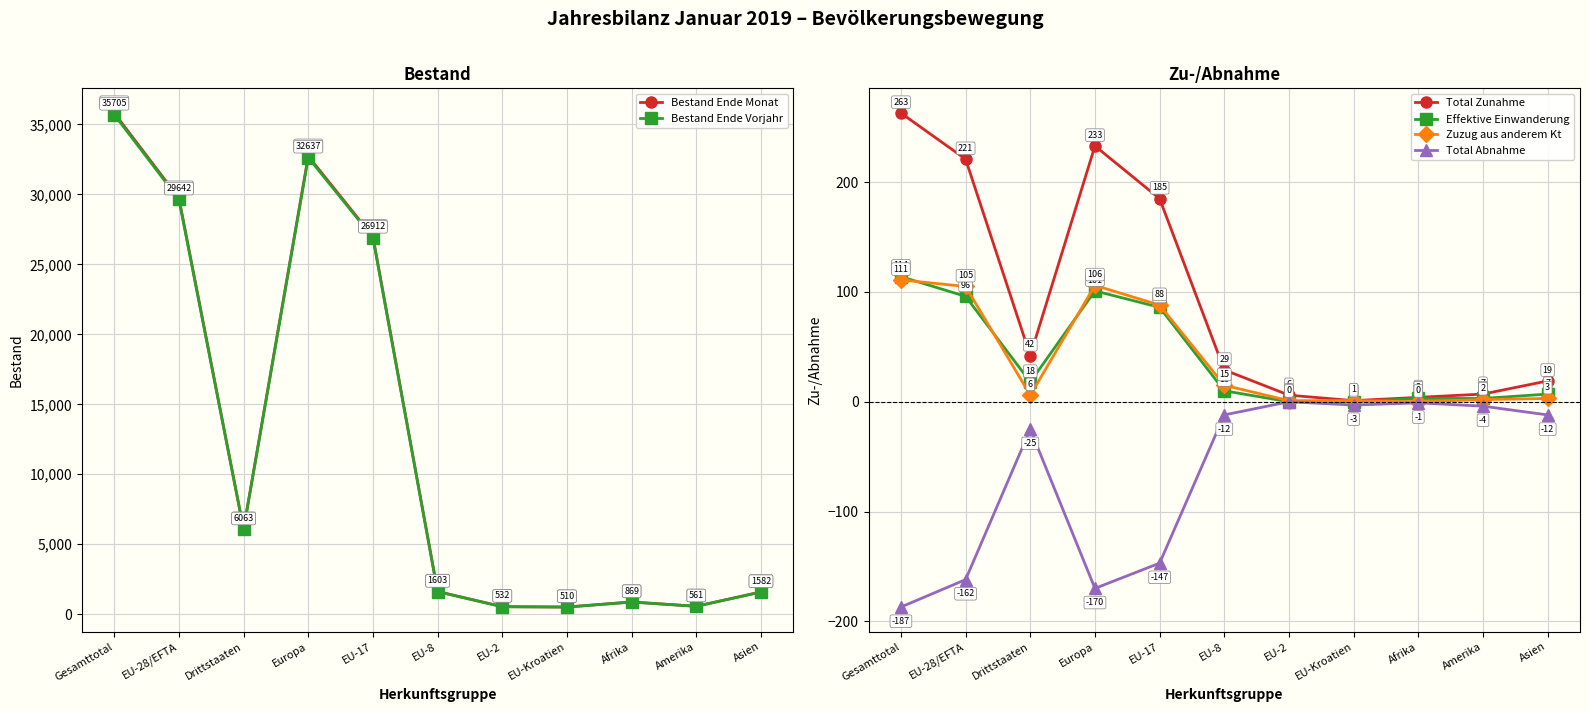

At which category is the sum across all series the highest?

Gesamttotal